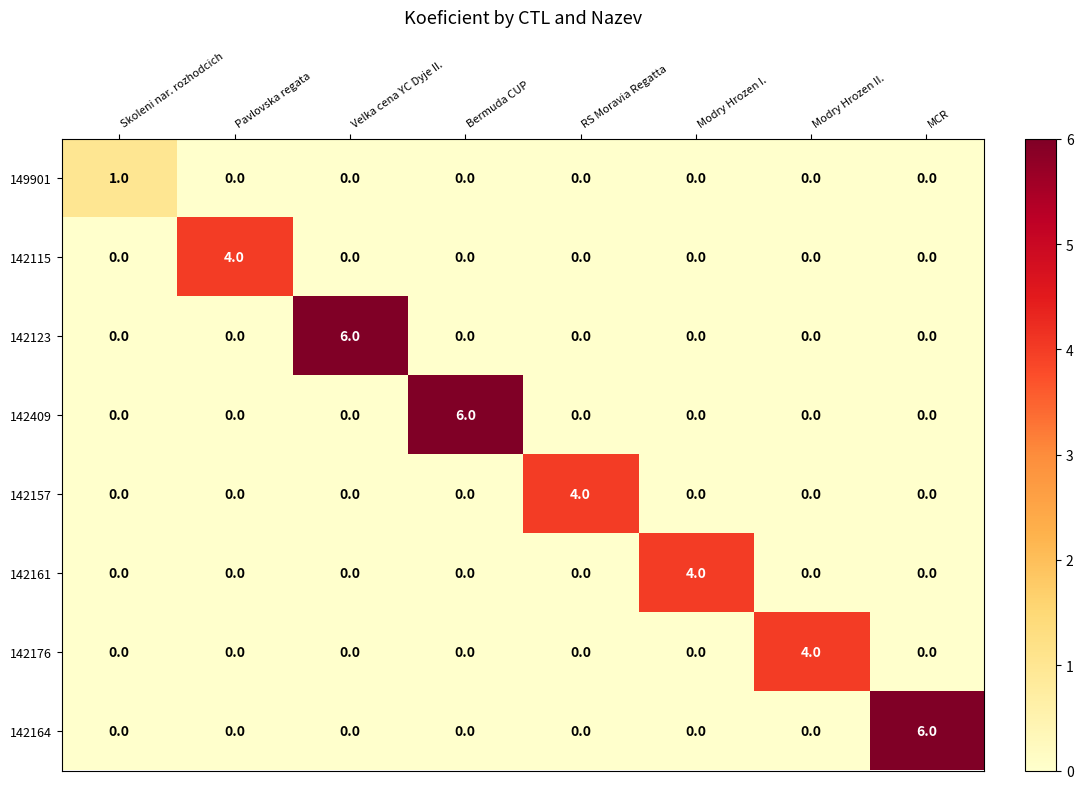

The value of 142123 at MCR is 3. True or false?

False